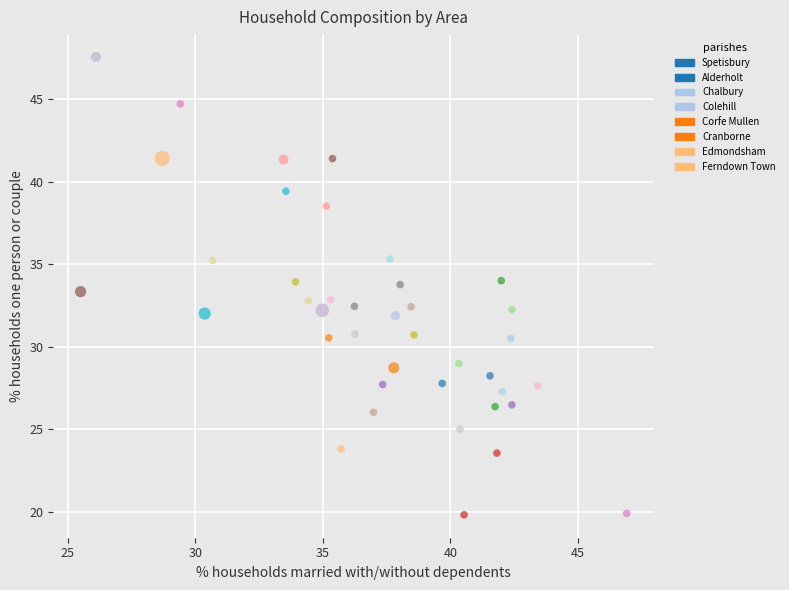

What is the range of X values (max minus min)?

21.4